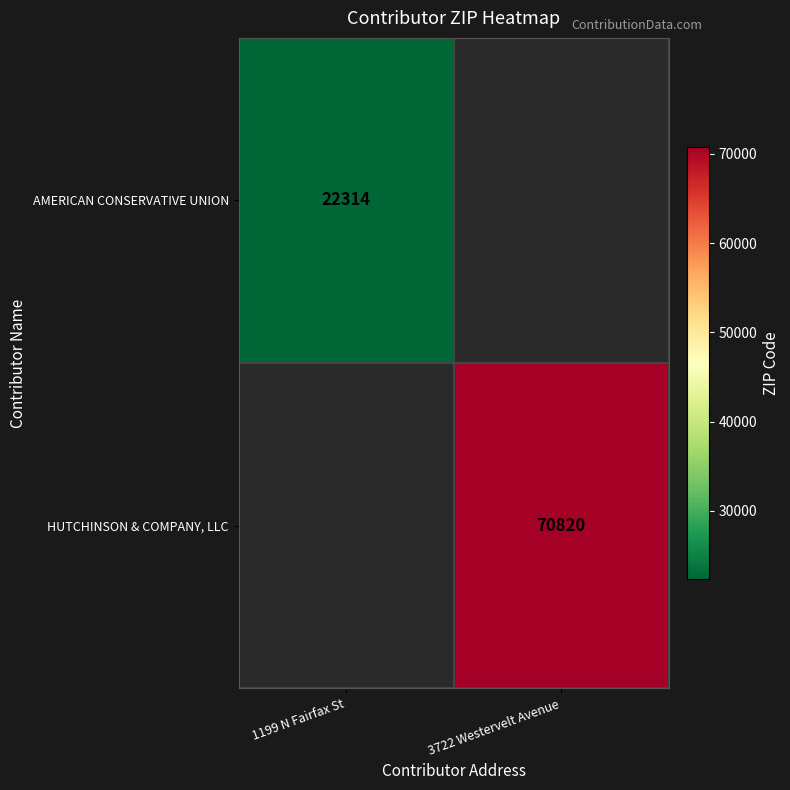

How many values in HUTCHINSON & COMPANY, LLC are above zero?

1